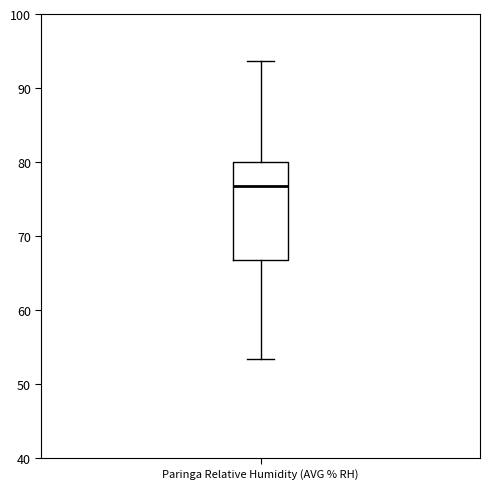

Read this box plot against the y-axis: the position of the median line, the range covered by the box, and the ends of both whiskers. The values are not printed on the chart, so give them approximately, as read against the axis.

median 77, box 67 to 80, whiskers 53 to 94